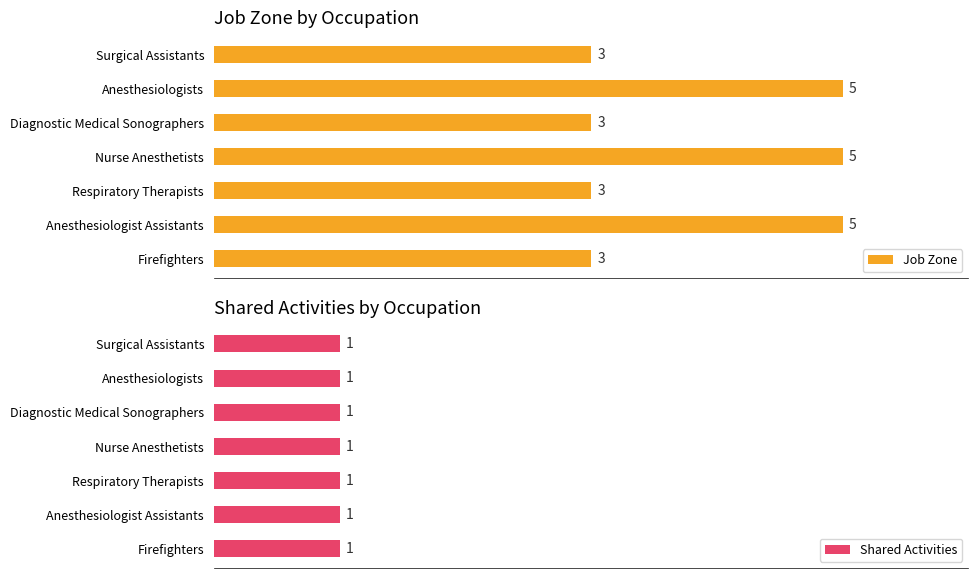

How many groups of bars are there?

7